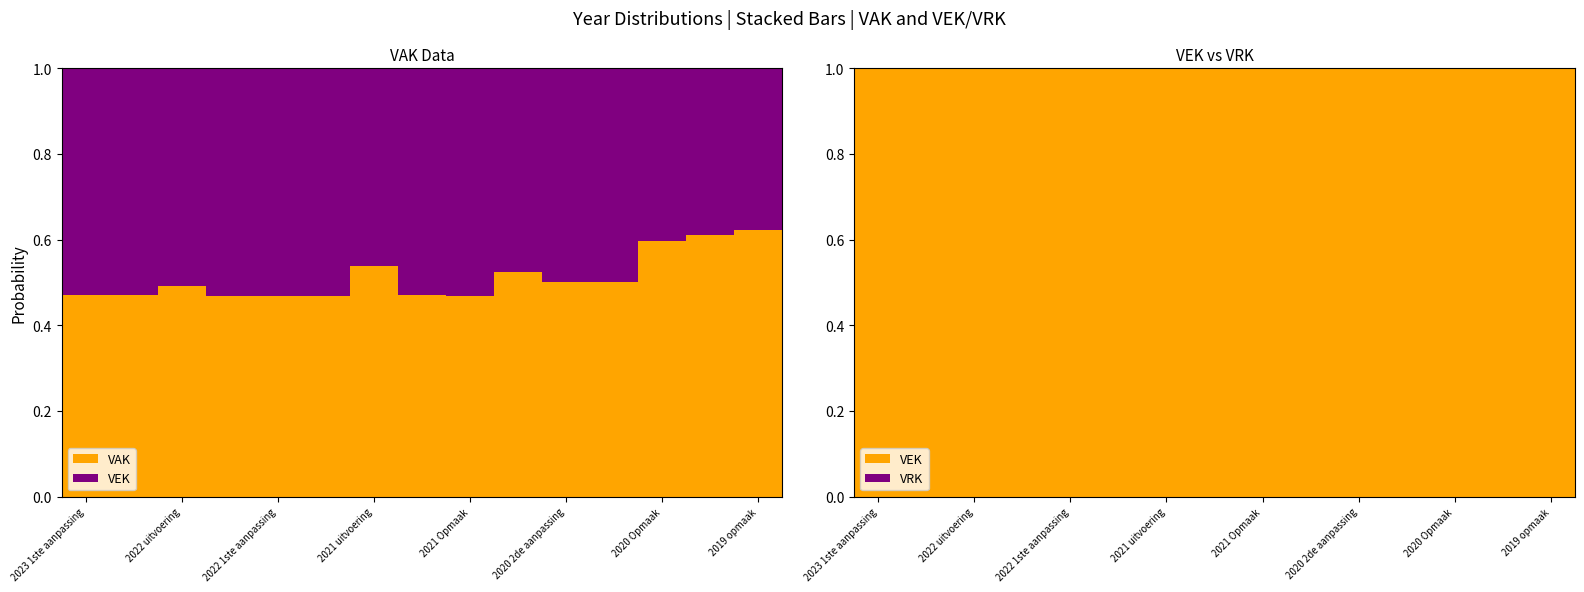

Which series has the largest total across all categories?

VEK